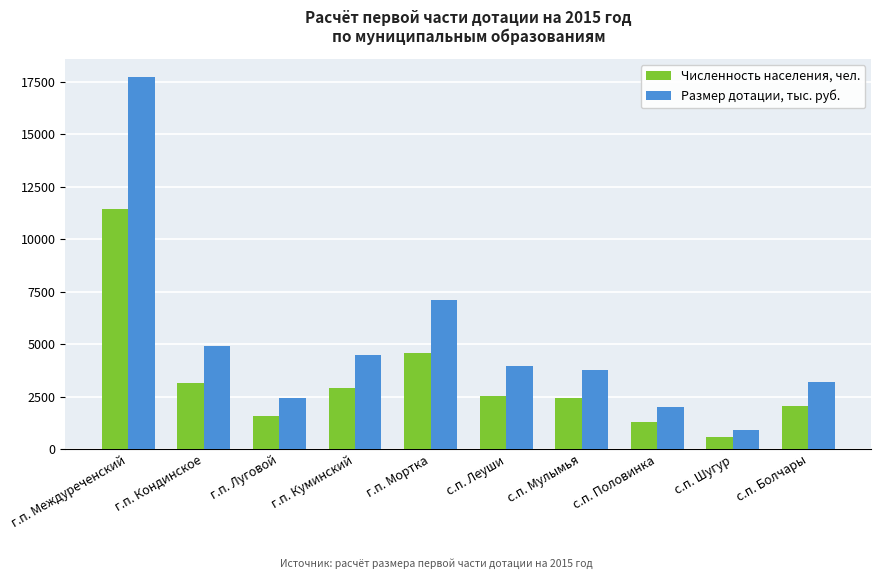

Which series changed the most between г.п. Куминский and г.п. Мортка?

Размер дотации, тыс. руб.